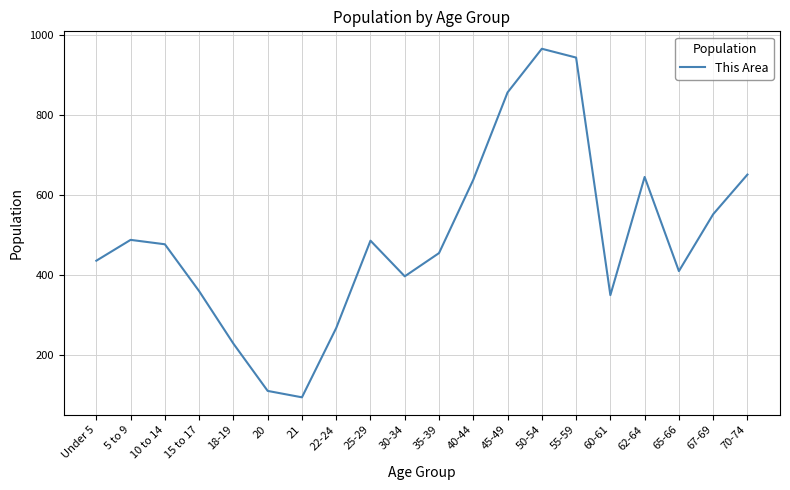

What position from the left is 70-74?

20